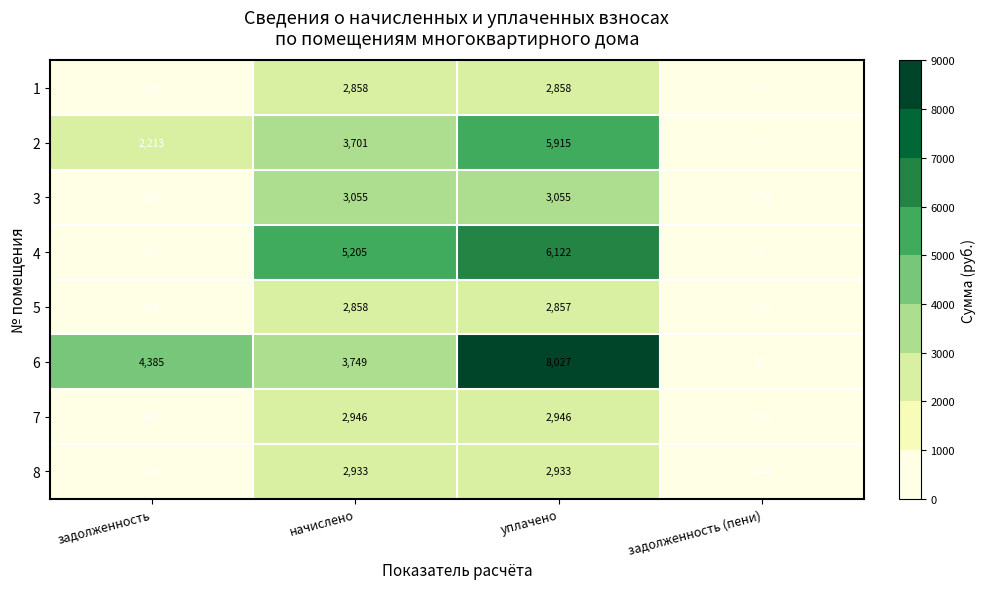

Count the number of categories in the chart.

4